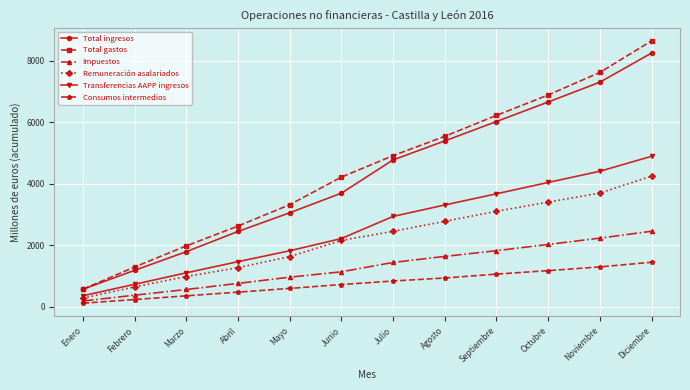

What is the difference between the Consumos intermedios values at Mayo and Abril?

121